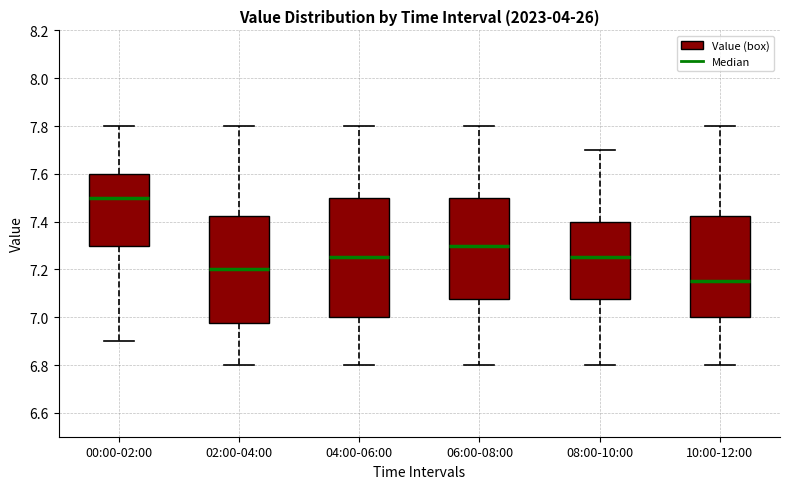

Where is the lower edge of the box for 04:00-06:00 on the y-axis? The values are not printed on the chart, so give them approximately, as read against the axis.

7.00